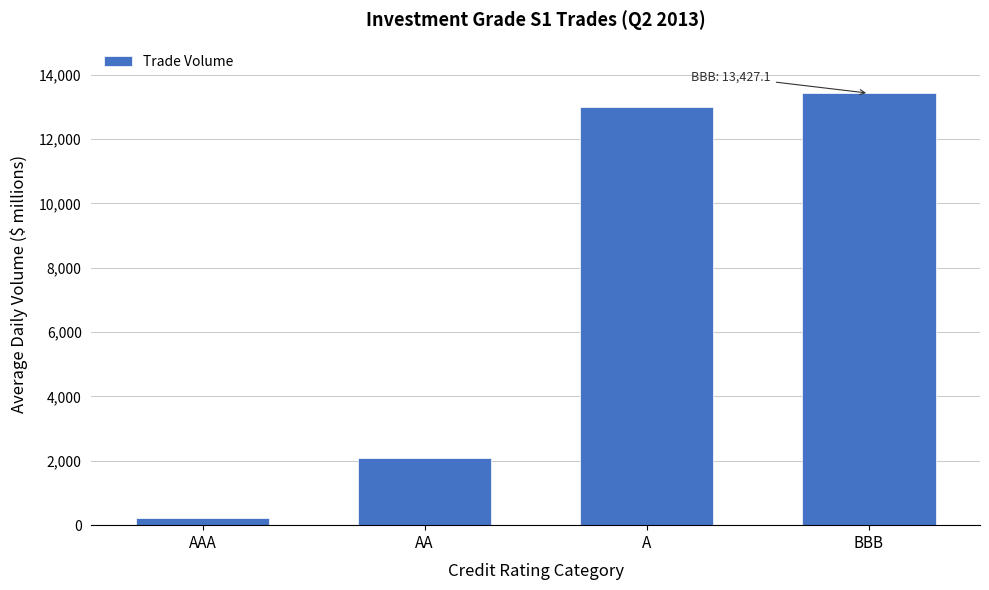

Reading left to right, what are all the values shown in this chart?

AAA=233.4	AA=2083.8	A=12990.2	BBB=13427.1